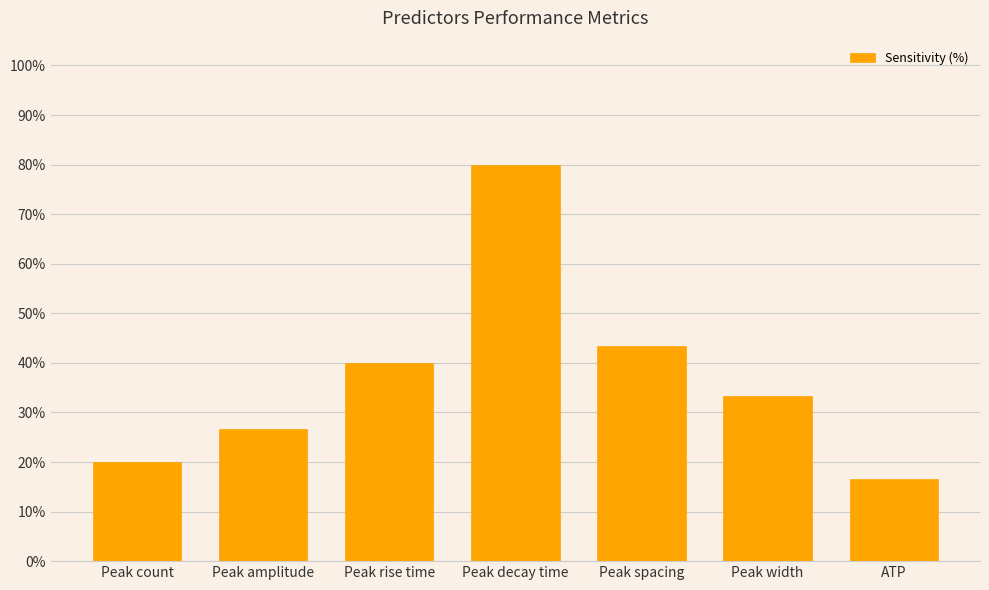

The value at Peak decay time is 80.0. True or false?

True